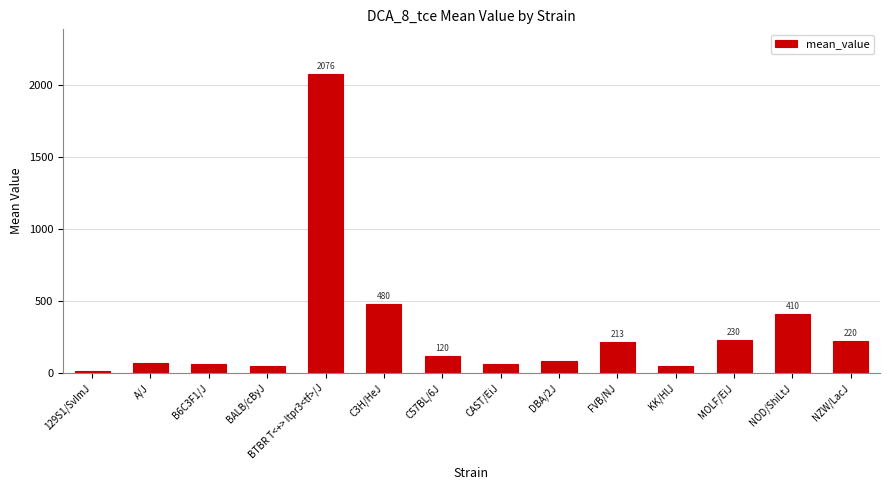

The value at DBA/2J is 86.7. True or false?

True